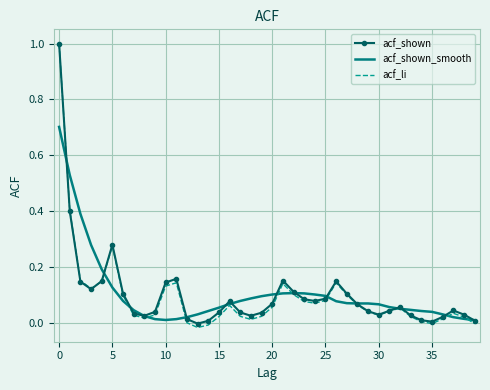

Which series has the widest spread of values?

acf_li